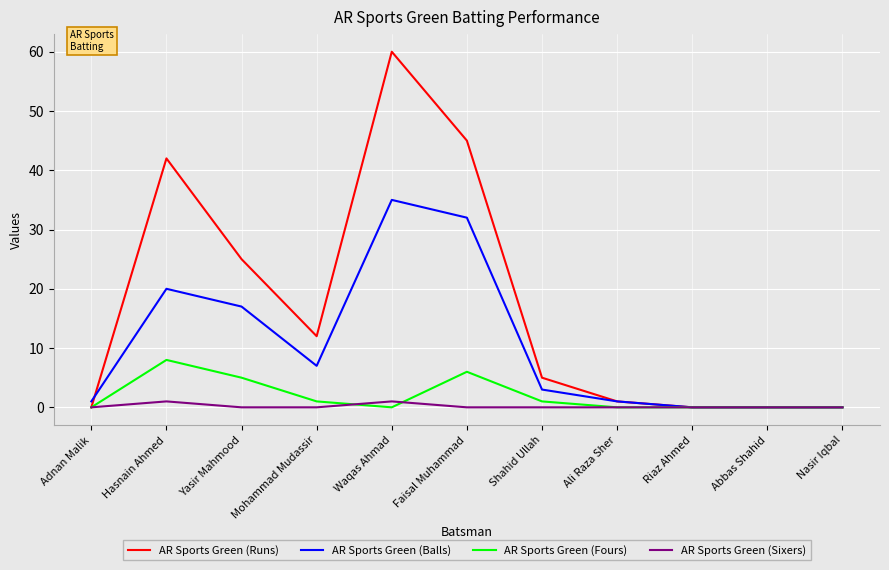

Is it true that AR Sports Green (Fours) equals -4 at Ali Raza Sher?

False